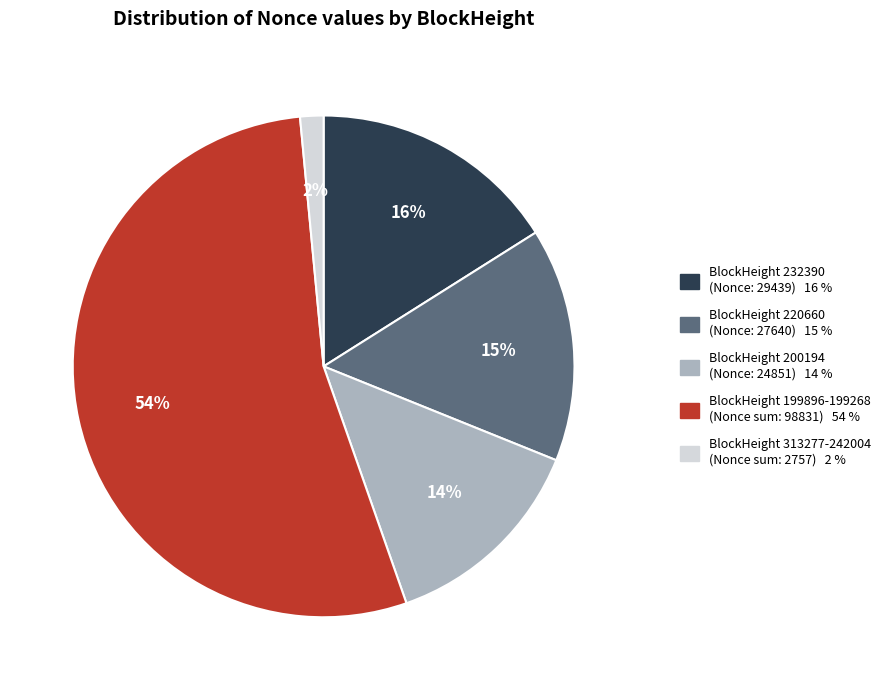

To the nearest percent, what is the average slice percentage?

20%